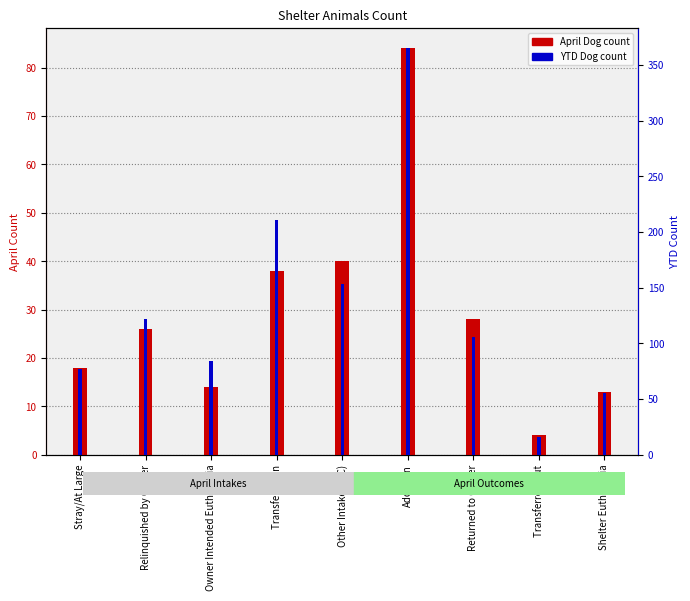

Which series has the widest spread of values?

YTD Dog